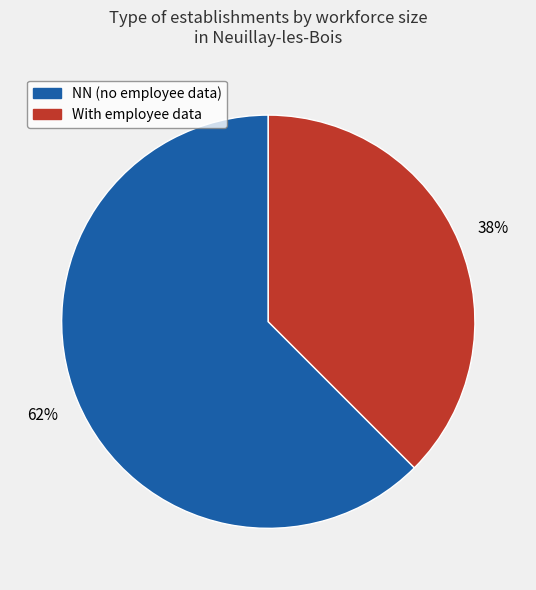

Count the number of slices in the pie.

2